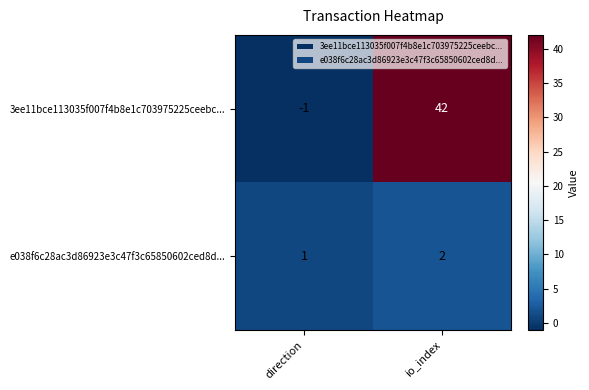

Which series has the widest spread of values?

3ee11bce113035f007f4b8e1c703975225ceebc...